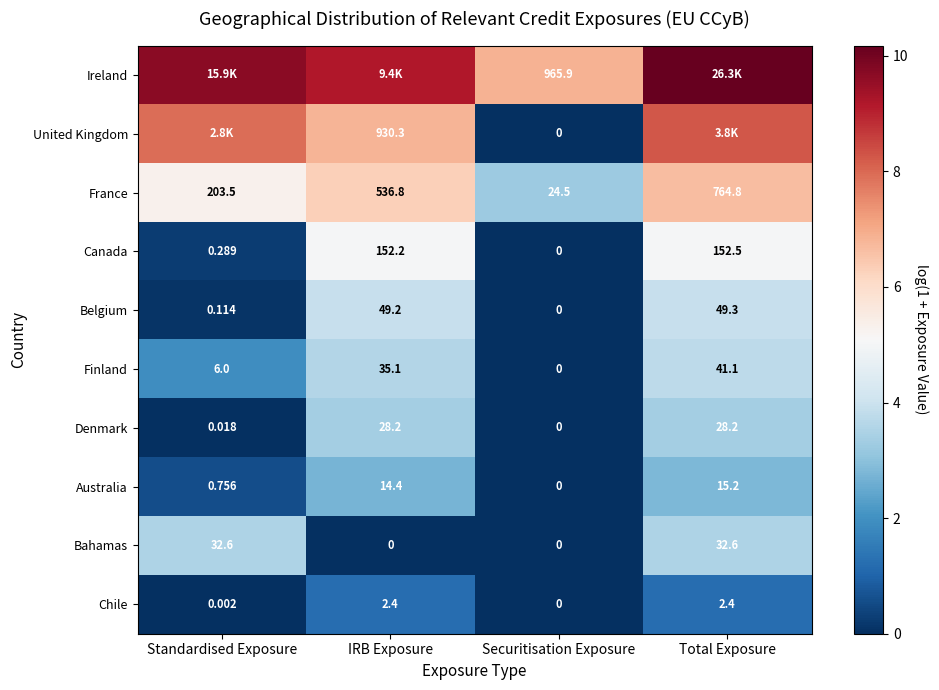

At which label is Belgium closest to 24?

Standardised Exposure